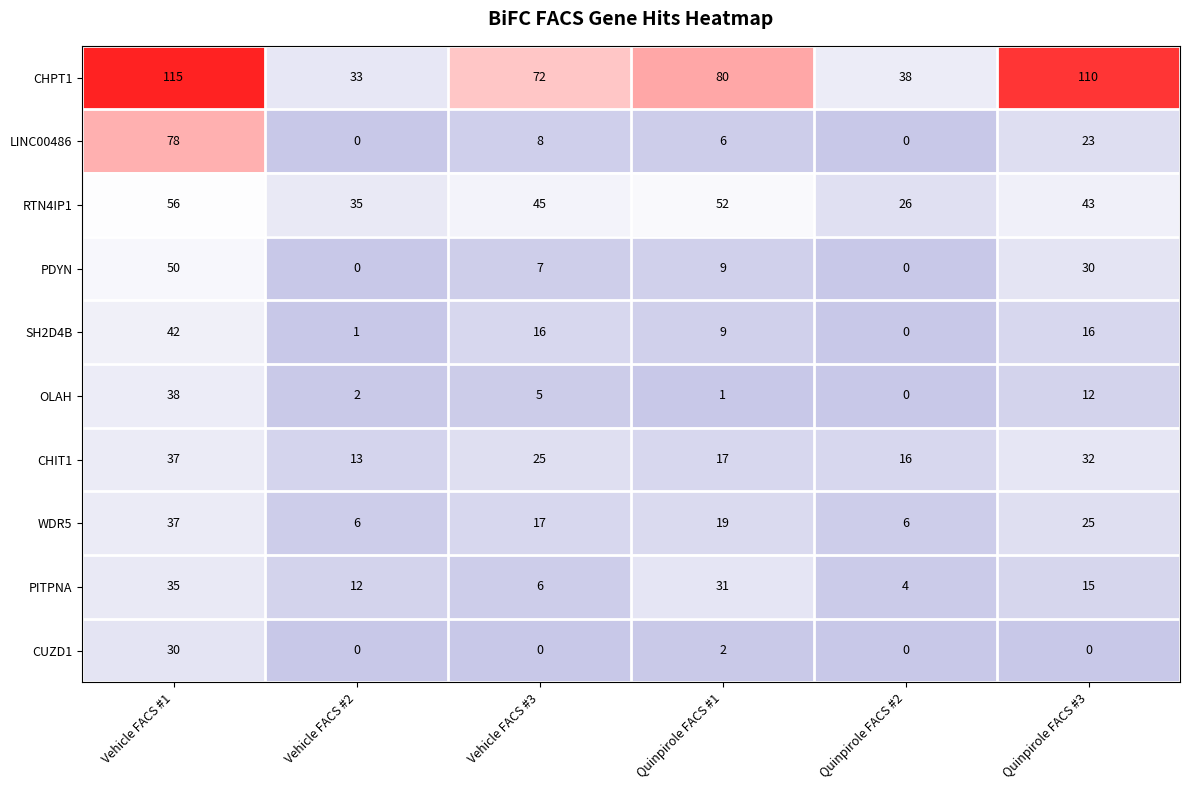

What is the difference between the maximum and minimum values in the LINC00486 series?

78